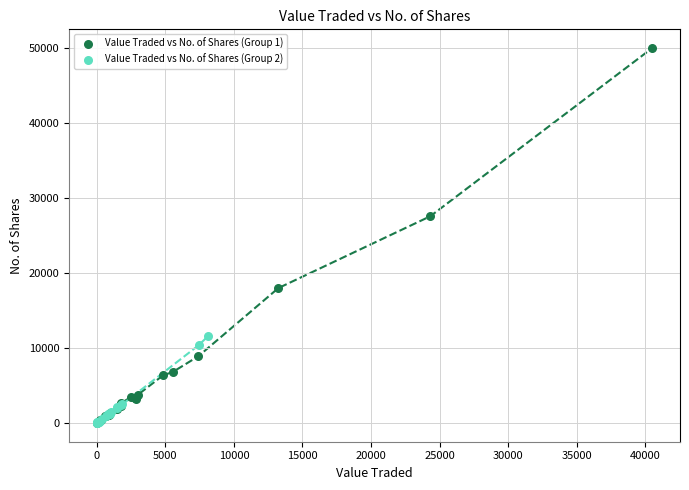

Which series has the largest Y range (max minus min)?

Value Traded vs No. of Shares (Group 1)